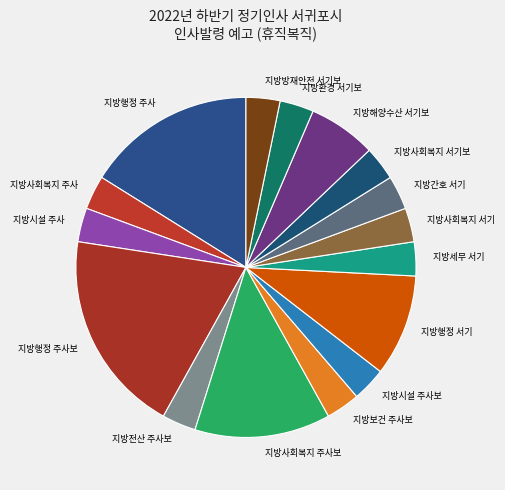

Which category has the biggest portion of the pie?

지방행정 주사보